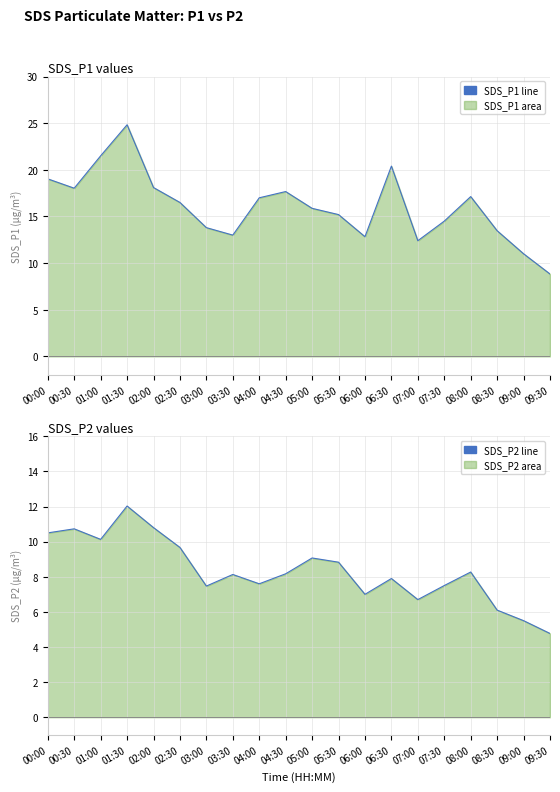

Does the chart display data point markers on the line(s)?

No